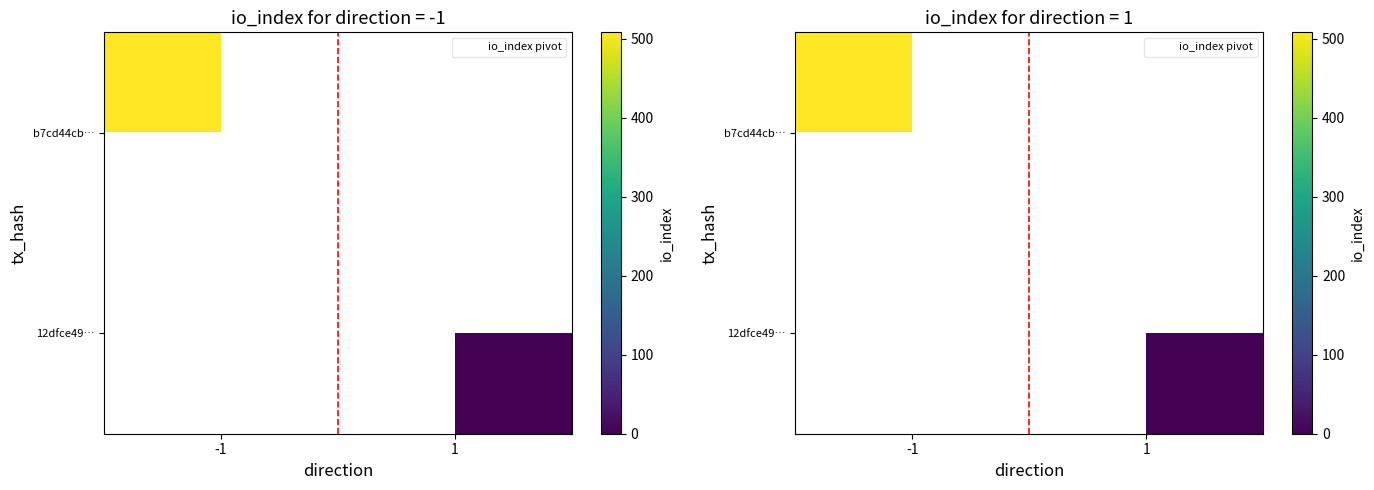

Rank the series at 1 from highest to lowest value.

b7cd44cb…, 12dfce49…